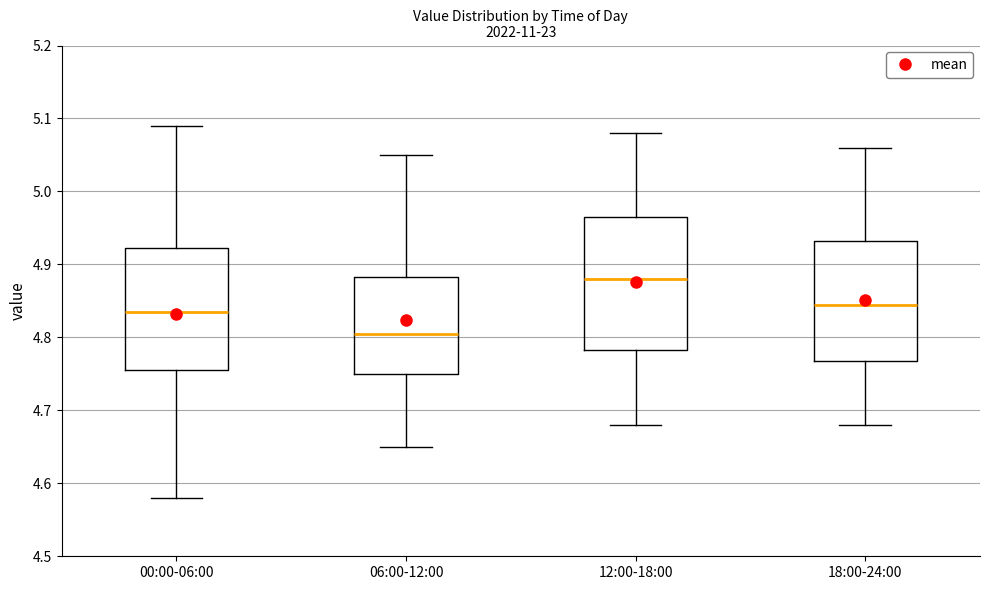

Which box is the tallest, from its lower edge to its upper edge?

12:00-18:00